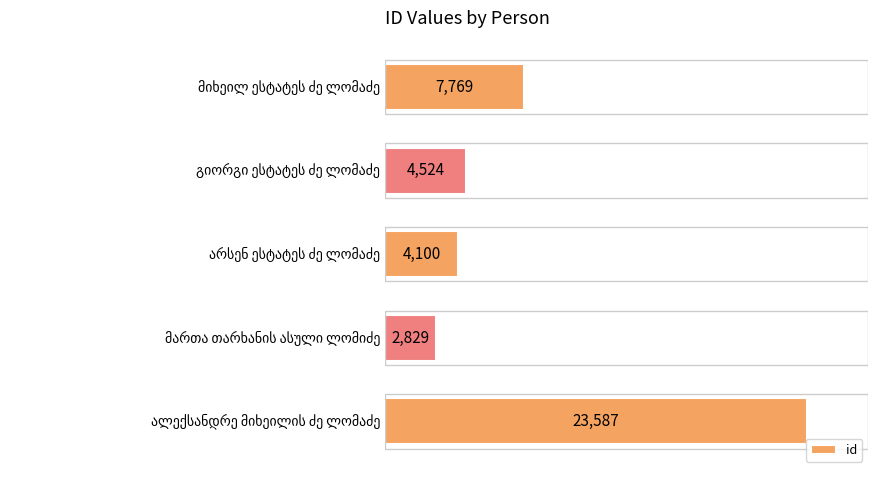

What is the sum of all values?

42809